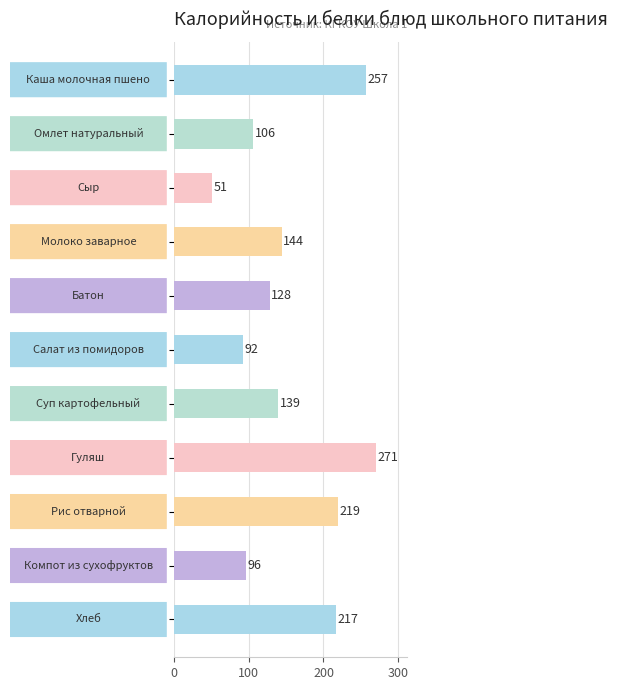

Read the value at Каша молочная пшено, to the nearest 50.

250